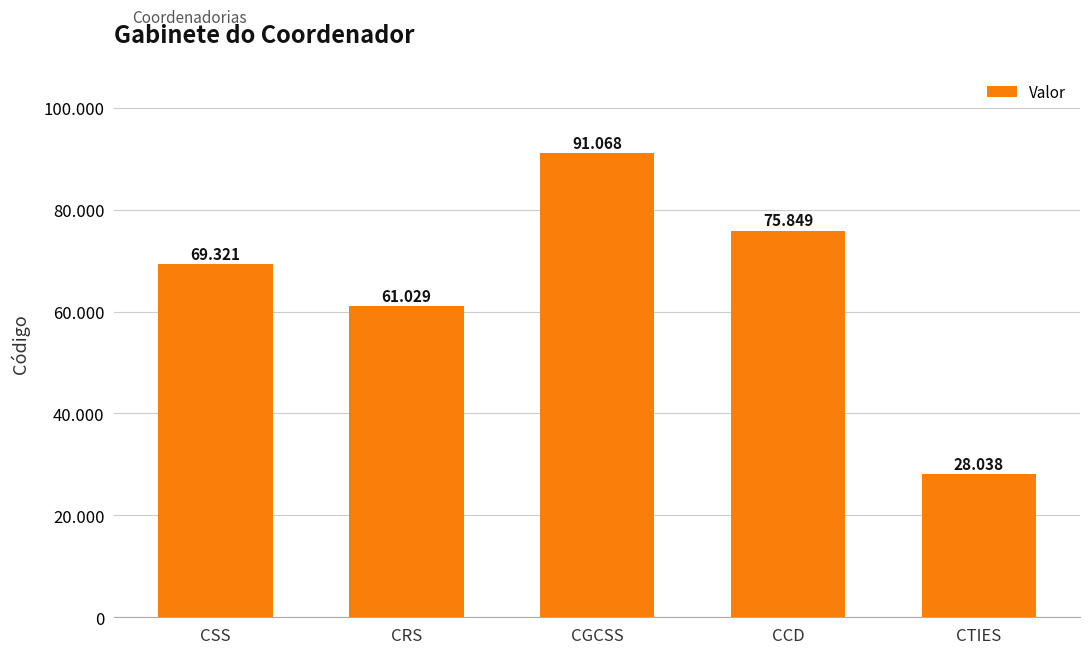

Does the chart contain any negative values?

No